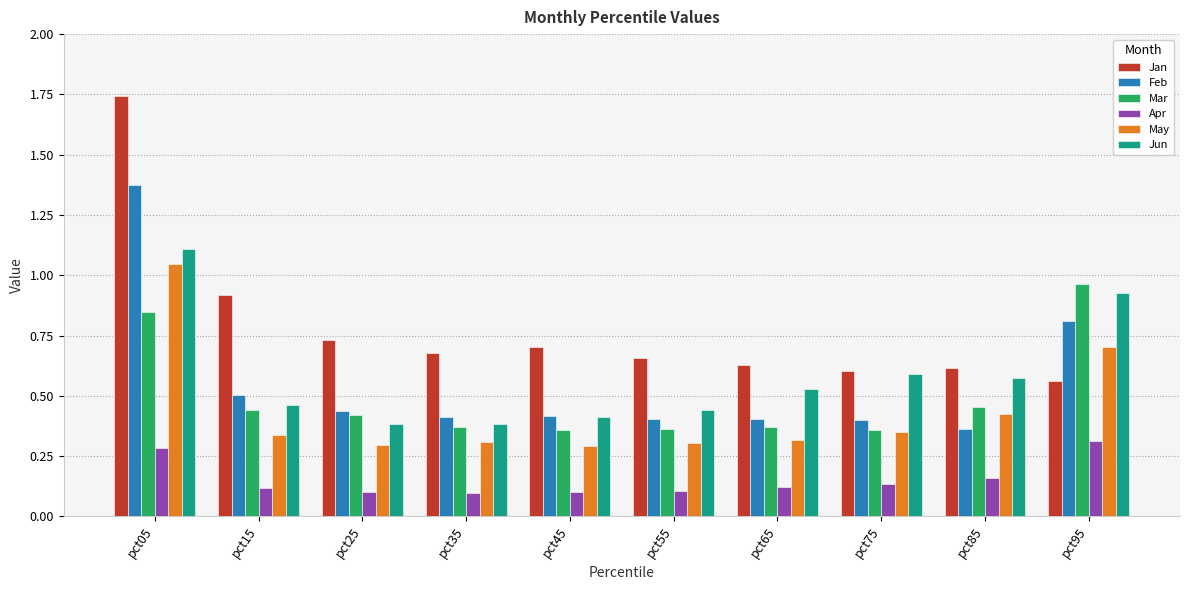

Which series has the largest total across all categories?

Jan